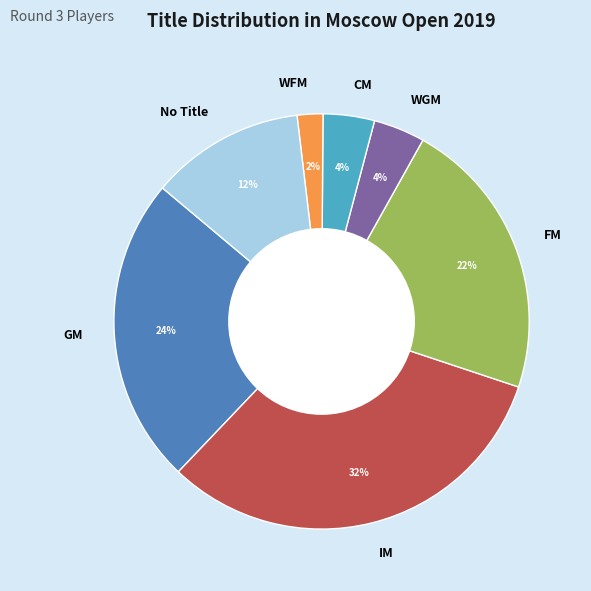

What percentage is the GM slice, to the nearest percent?

24%